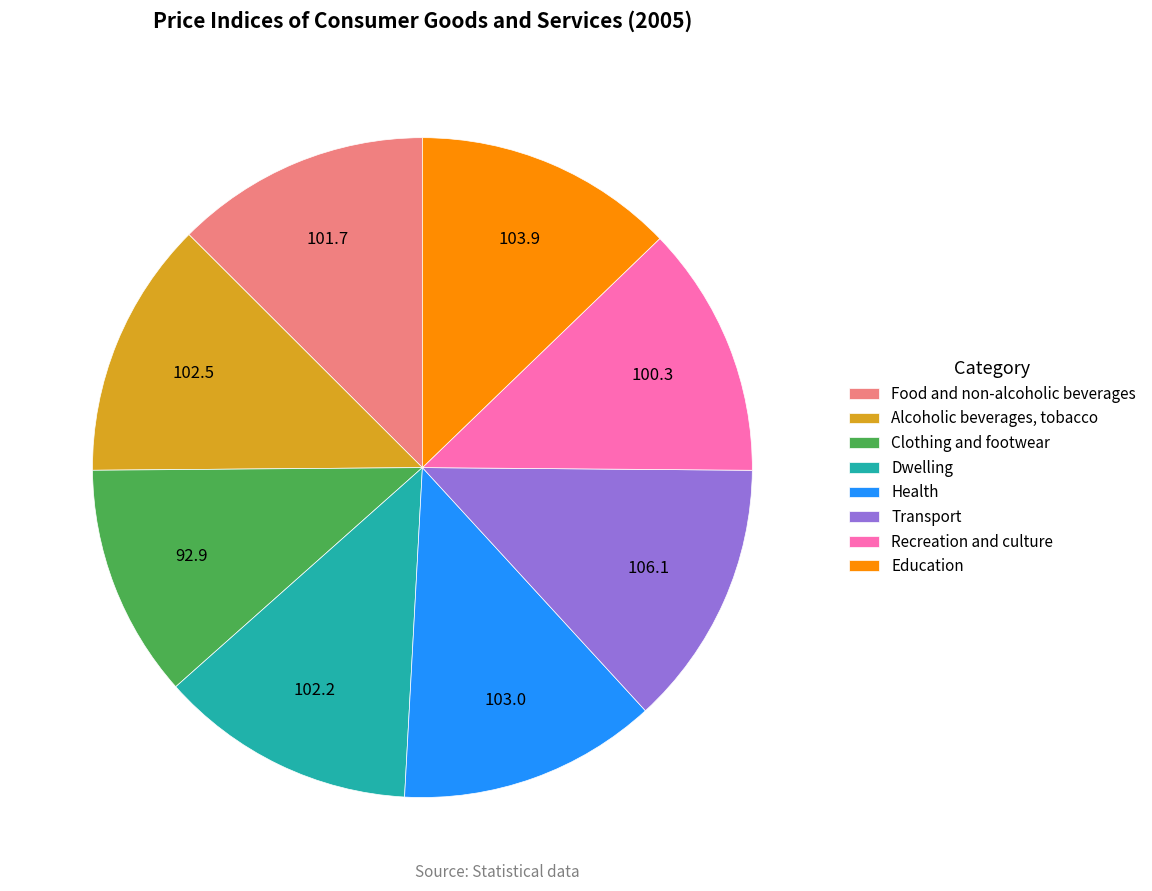

Which category has the smallest portion of the pie?

Clothing and footwear